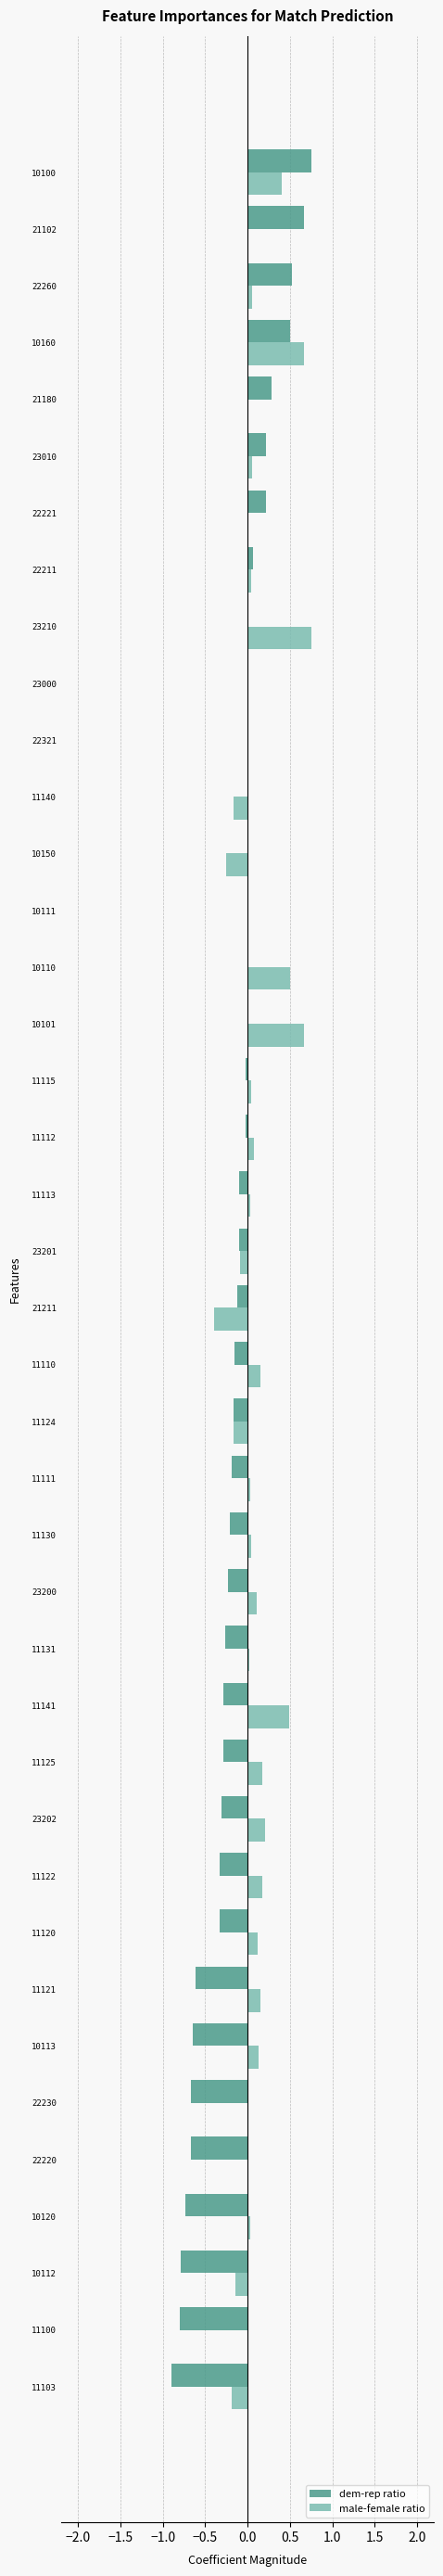

How many data points does each series have?

40